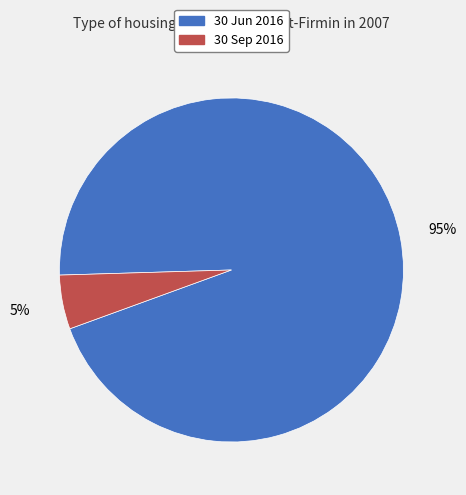

To the nearest percent, what is the average slice percentage?

50%